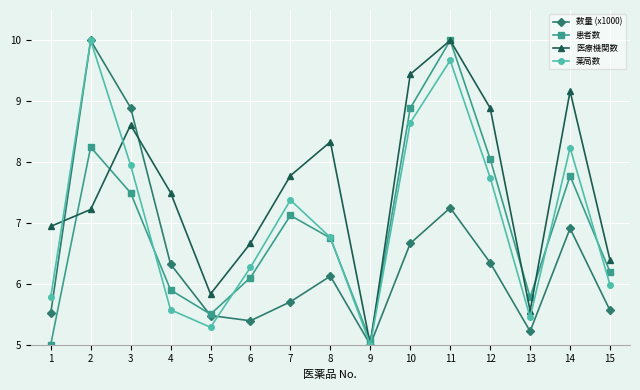

What is the value of the 患者数 point at the 14th from the left?

7.8